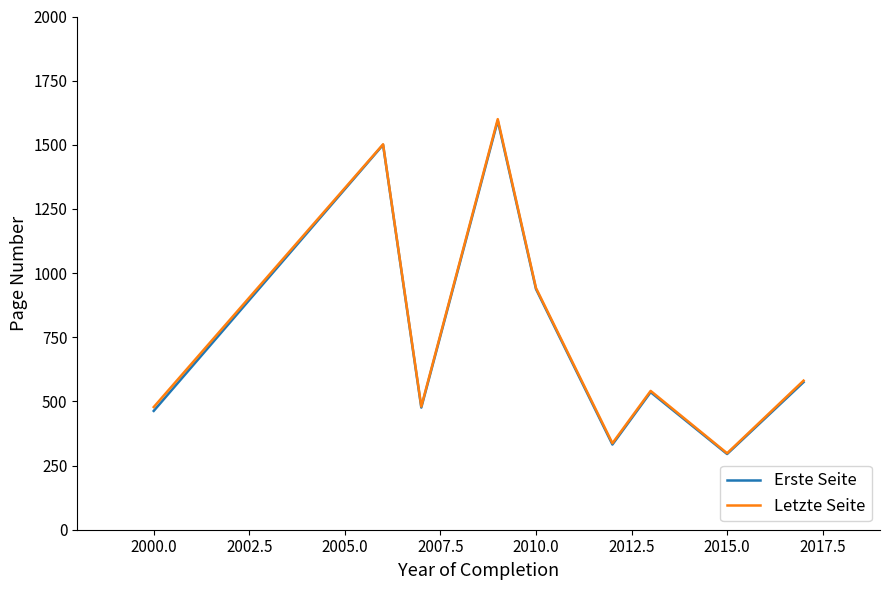

What is the maximum value shown in the chart?

1600